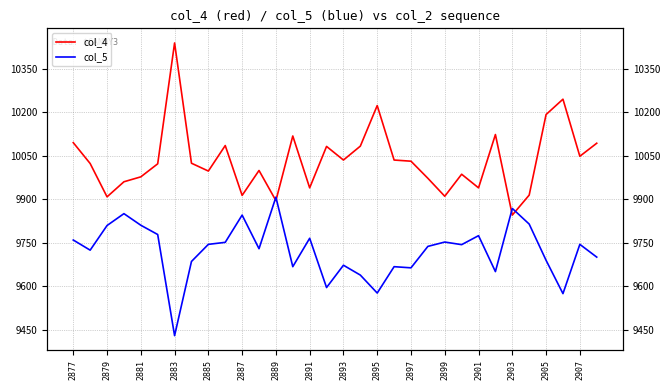

True or false: col_4 has more than 0 points higher than both neighbors.

True